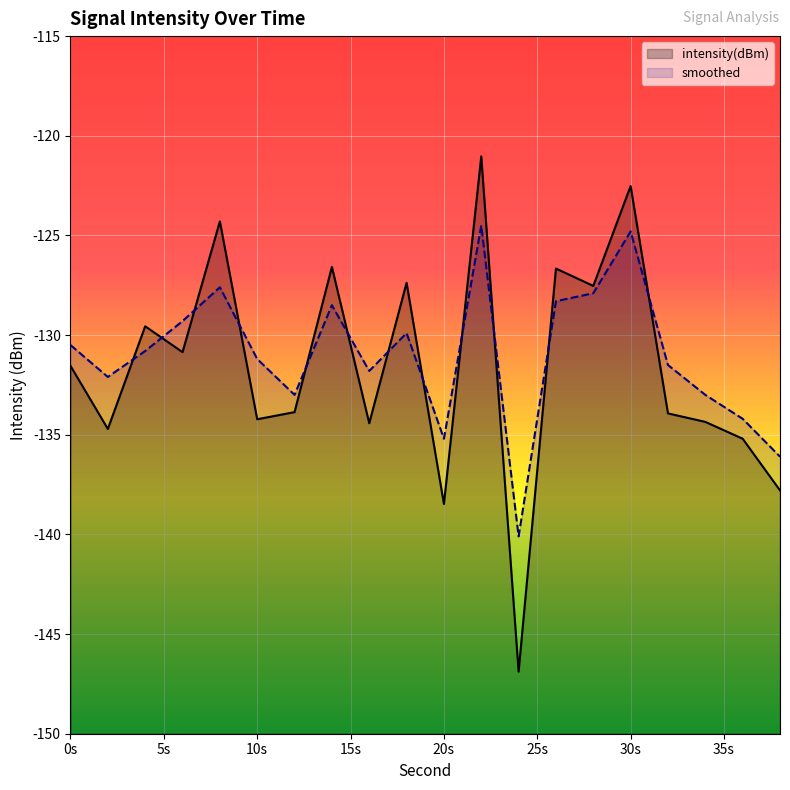

True or false: smoothed has more than 0 points higher than both neighbors.

True